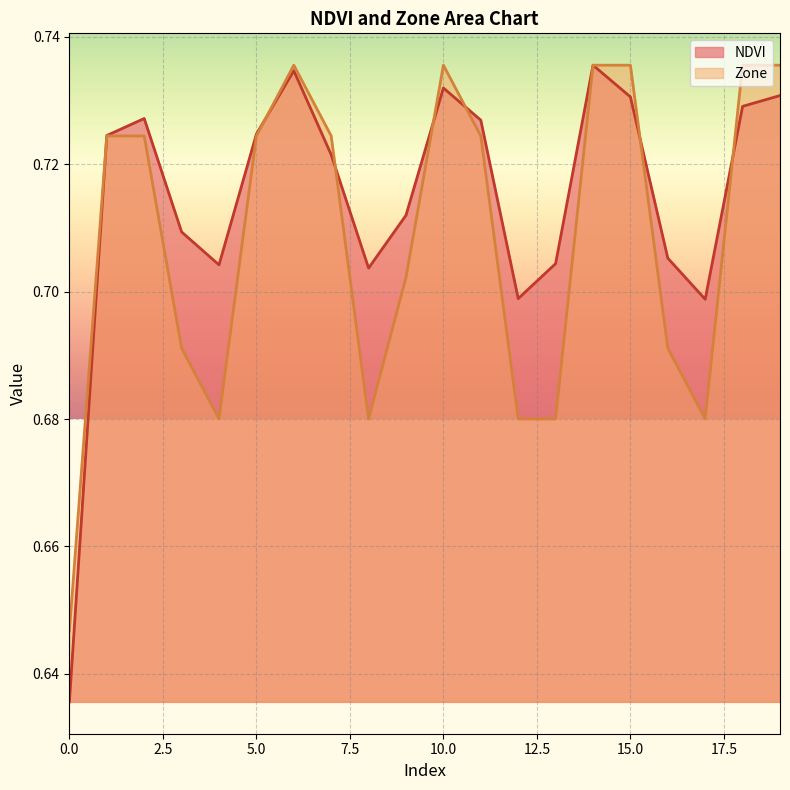

What is the value of the Zone point at the 14th from the left?

0.7